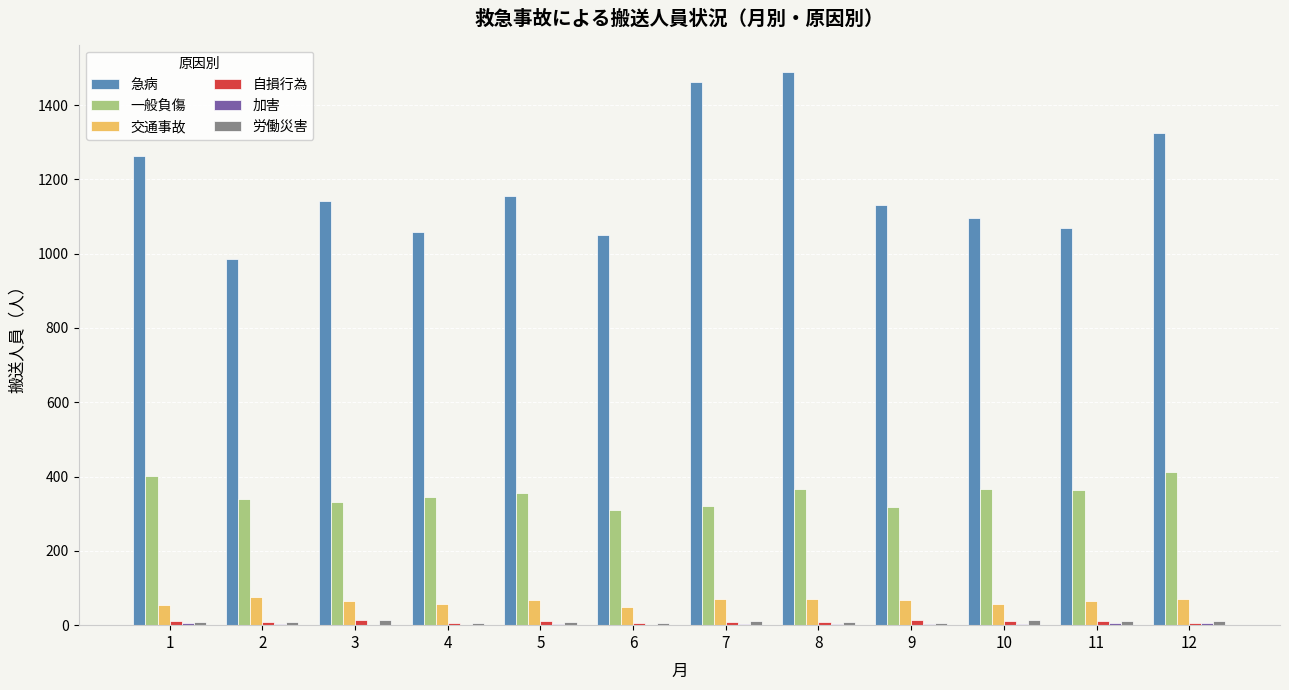

Which series has the largest total across all categories?

急病